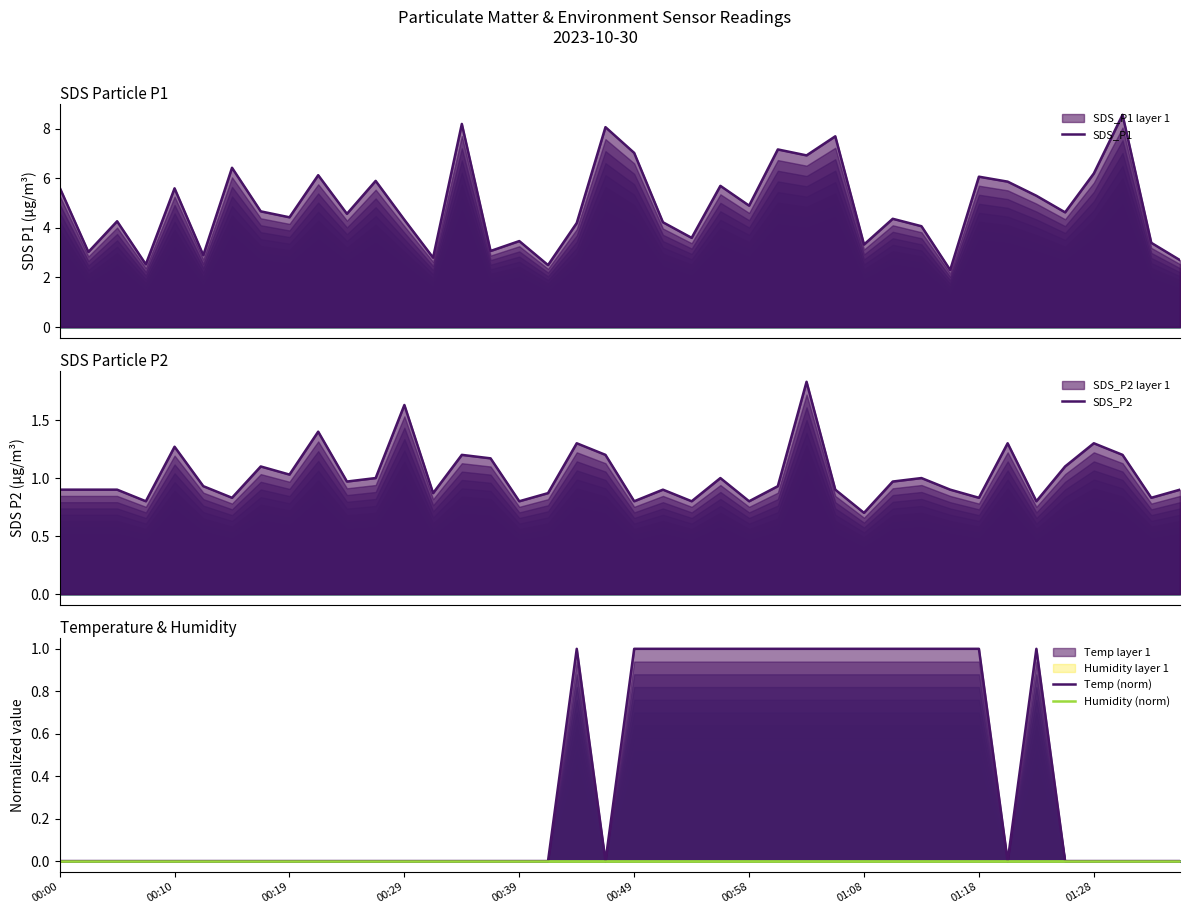

Count the number of categories in the chart.

40